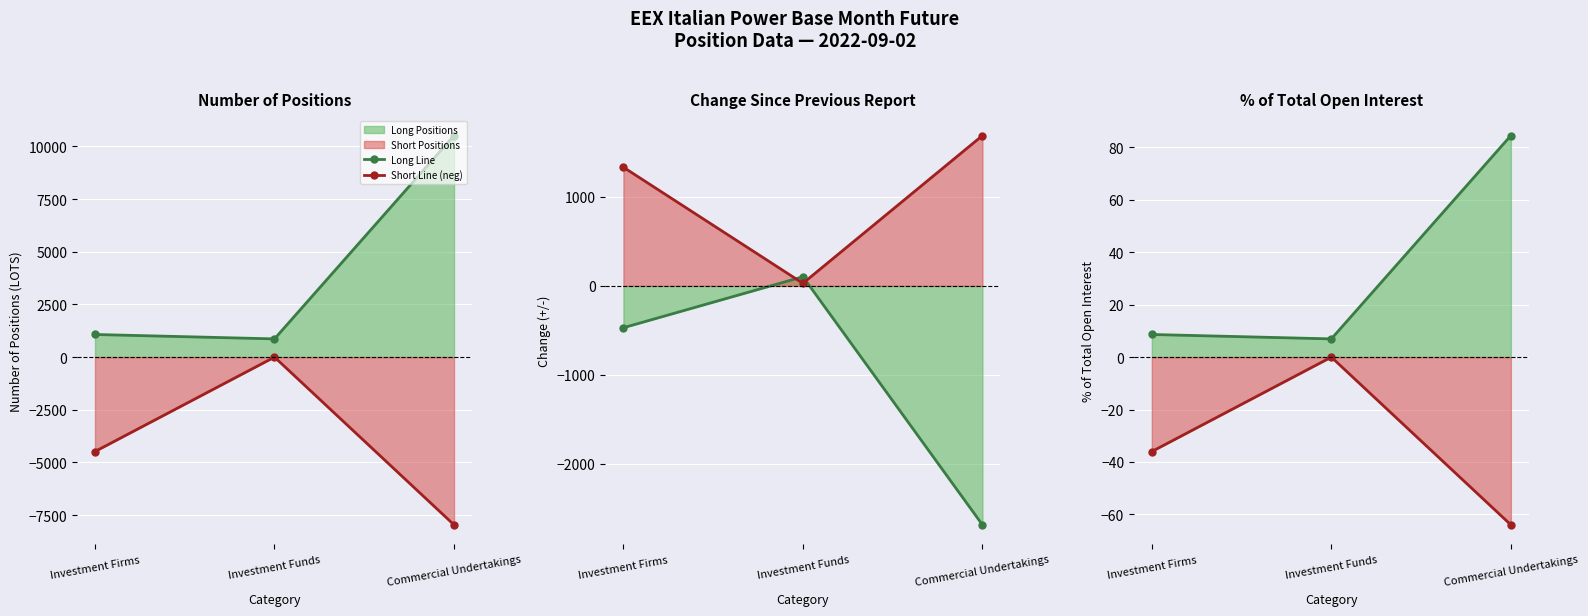

Which label corresponds to the smallest value in the chart?

Commercial Undertakings